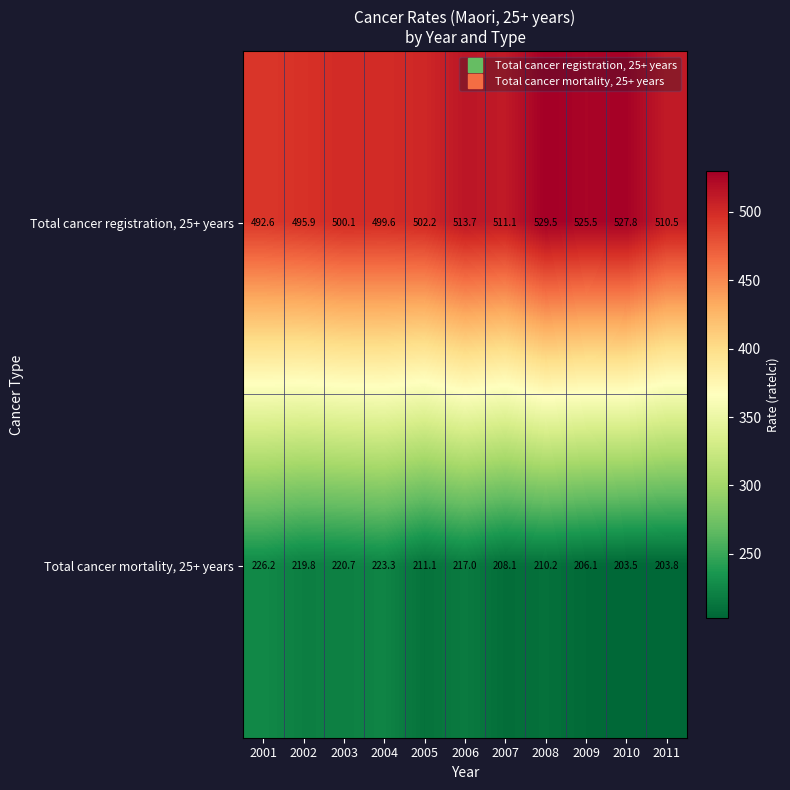

List the series in order of their peak value, highest first.

Total cancer registration, 25+ years, Total cancer mortality, 25+ years